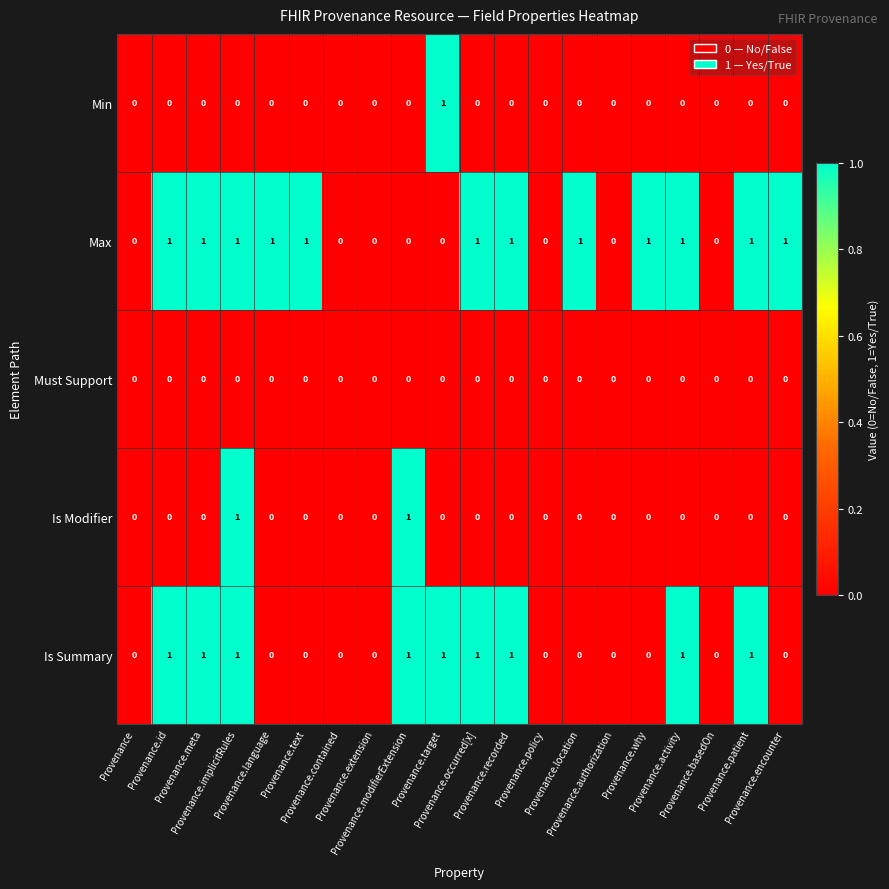

Count the number of data series in this chart.

5